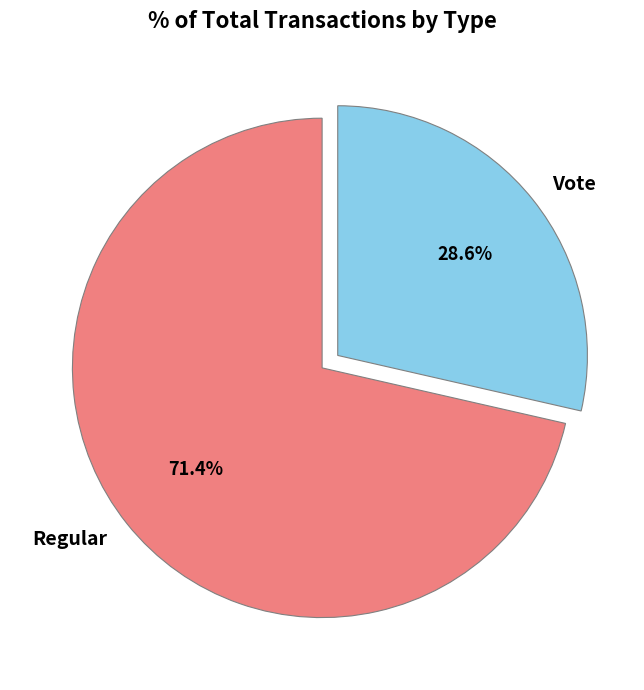

Which category has the biggest portion of the pie?

Regular